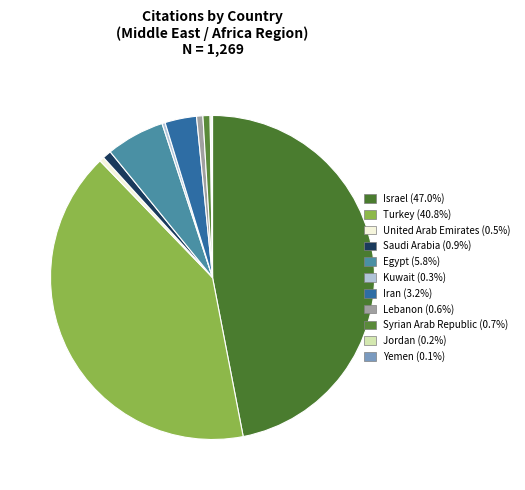

To the nearest percent, what is the combined percentage of Turkey and Israel?

88%